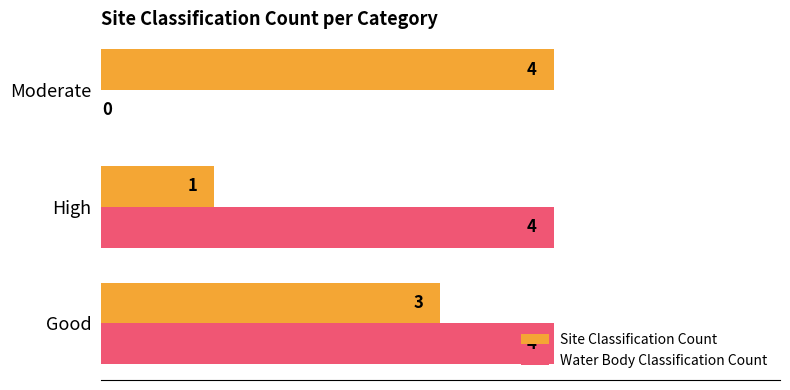

Count the Site Classification Count values in the range 1 to 4.

3